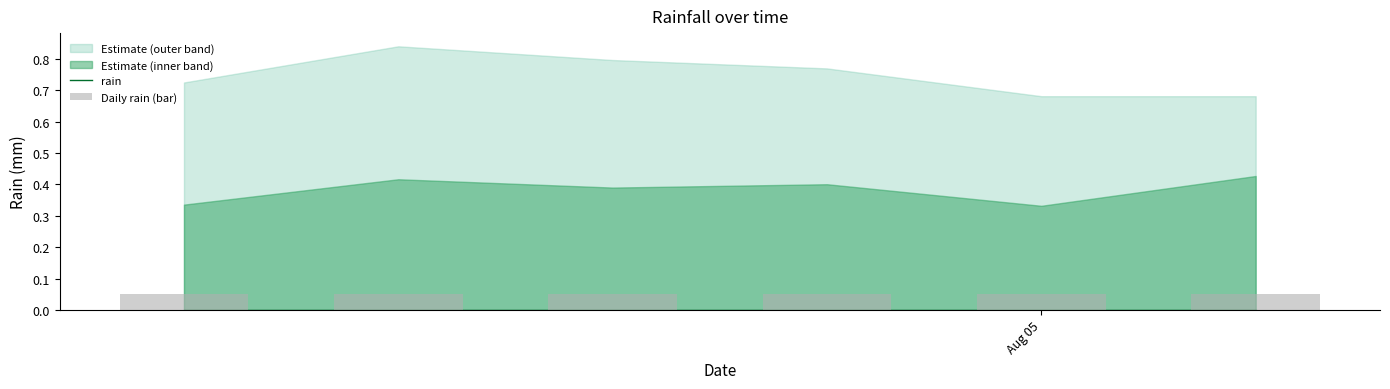

Reading left to right, what are all the values shown in this chart?

rain: 0.0	0.0	0.0	0.0	0.0	0.0
Daily rain (bar): 0.1	0.1	0.1	0.1	0.1	0.1